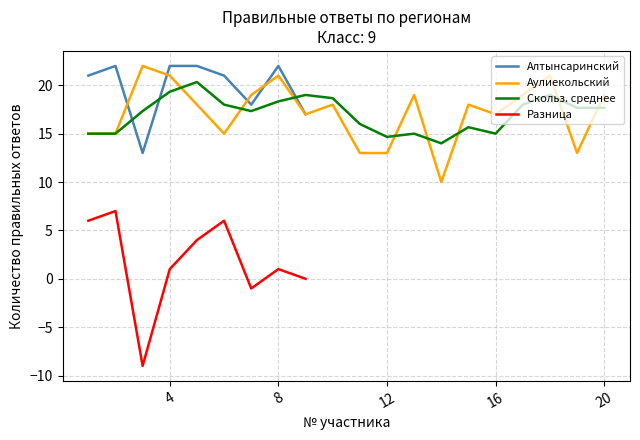

How many data points in Скольз. среднее are less than 17?

8